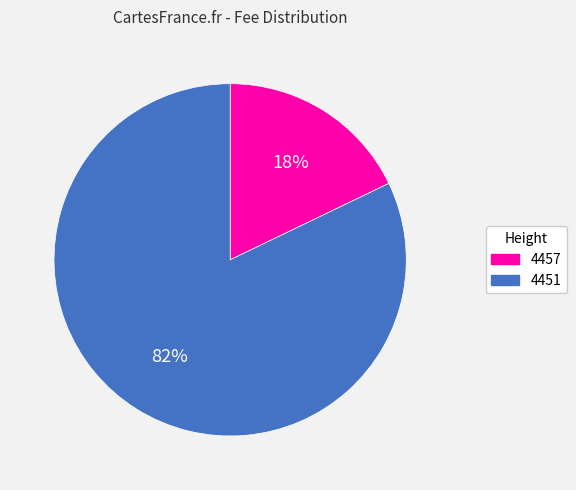

Between 4451 and 4457, which is larger?

4451